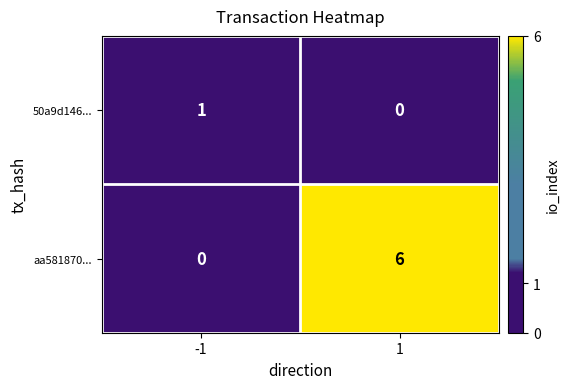

Reading left to right, extract all data points from this chart.

50a9d146...: -1=1	1=0
aa581870...: -1=0	1=6